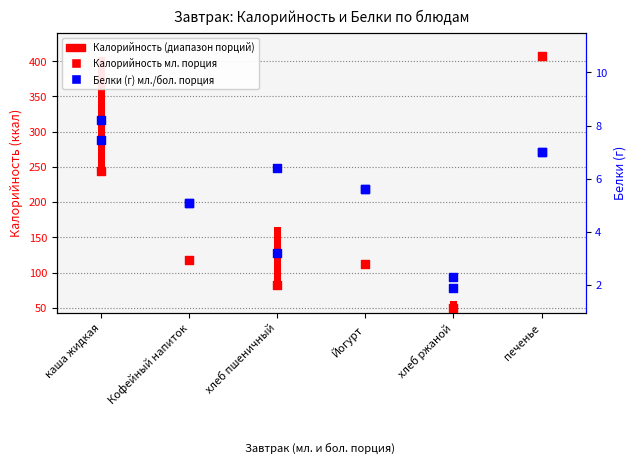

At how many categories does at least one series exceed 156?

2